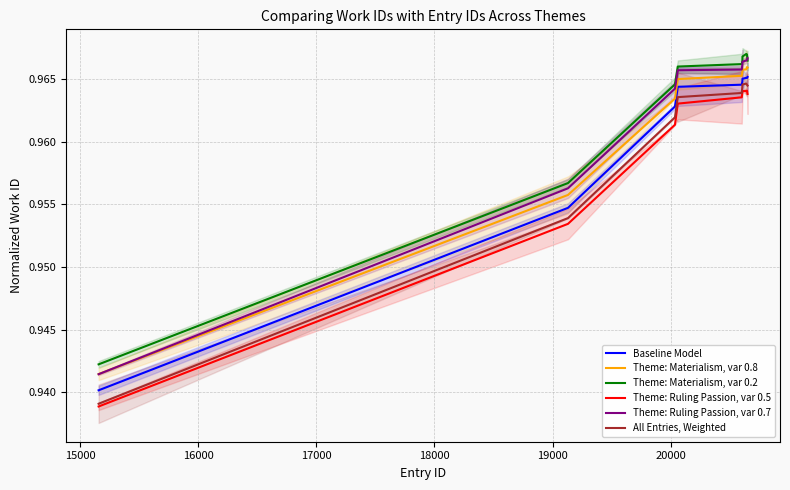

Is this an area chart (filled region under the line)?

No